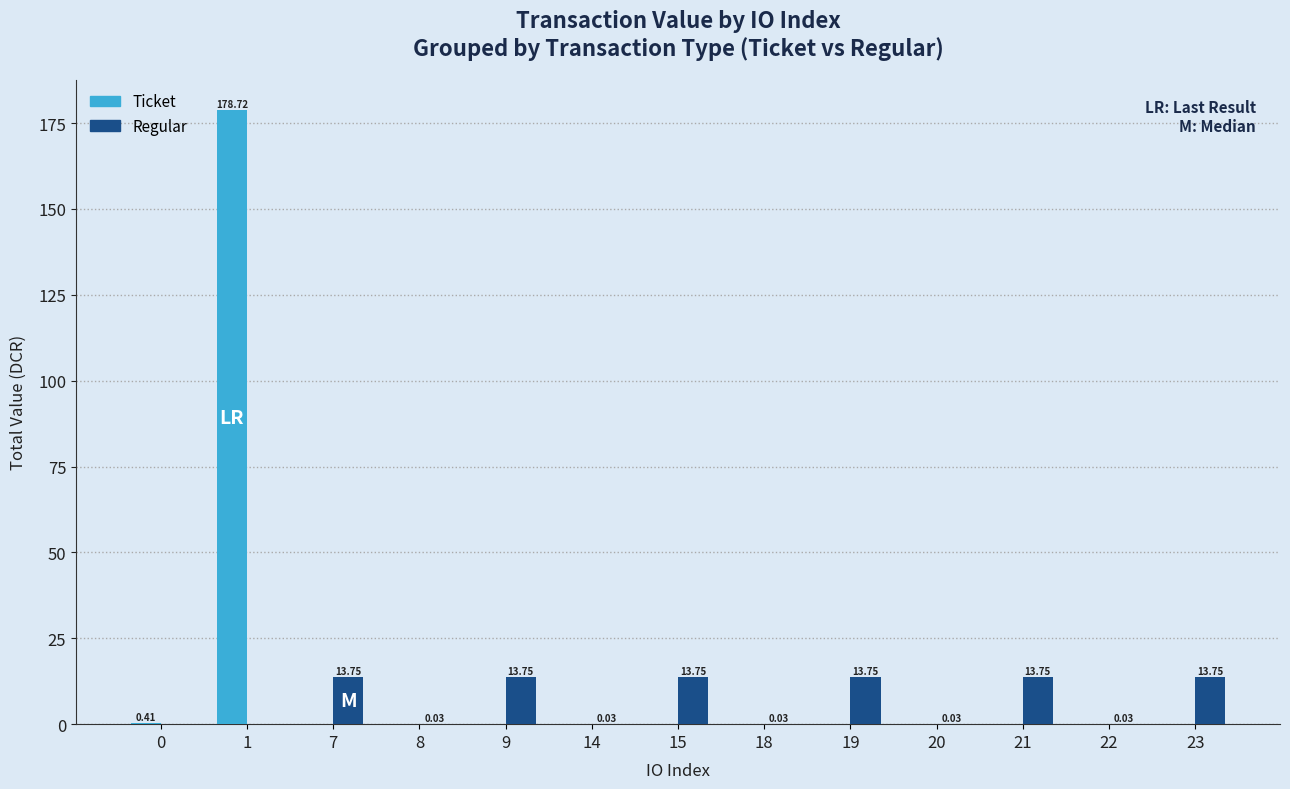

Which series has the largest total across all categories?

Ticket